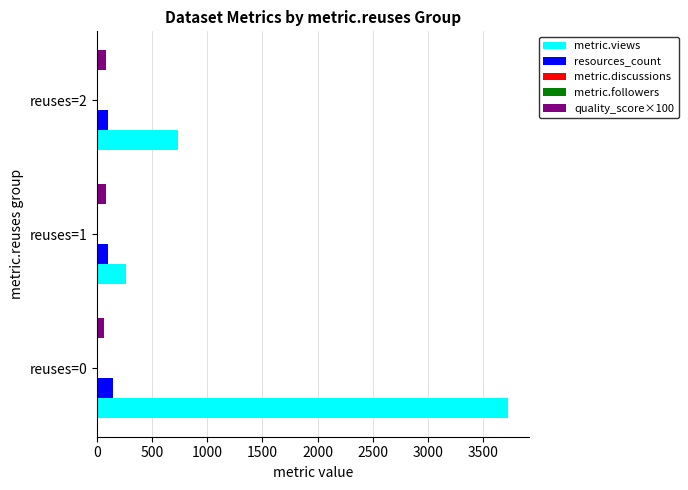

What is the highest value of the resources_count series?

145.0